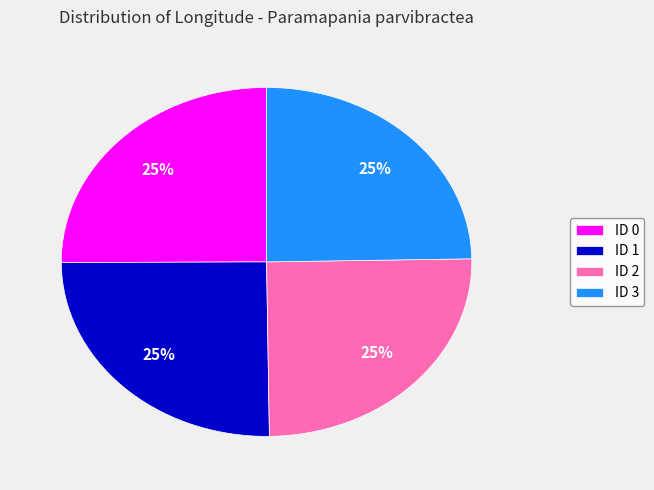

Is it true that ID 1 is 25% of the pie?

True